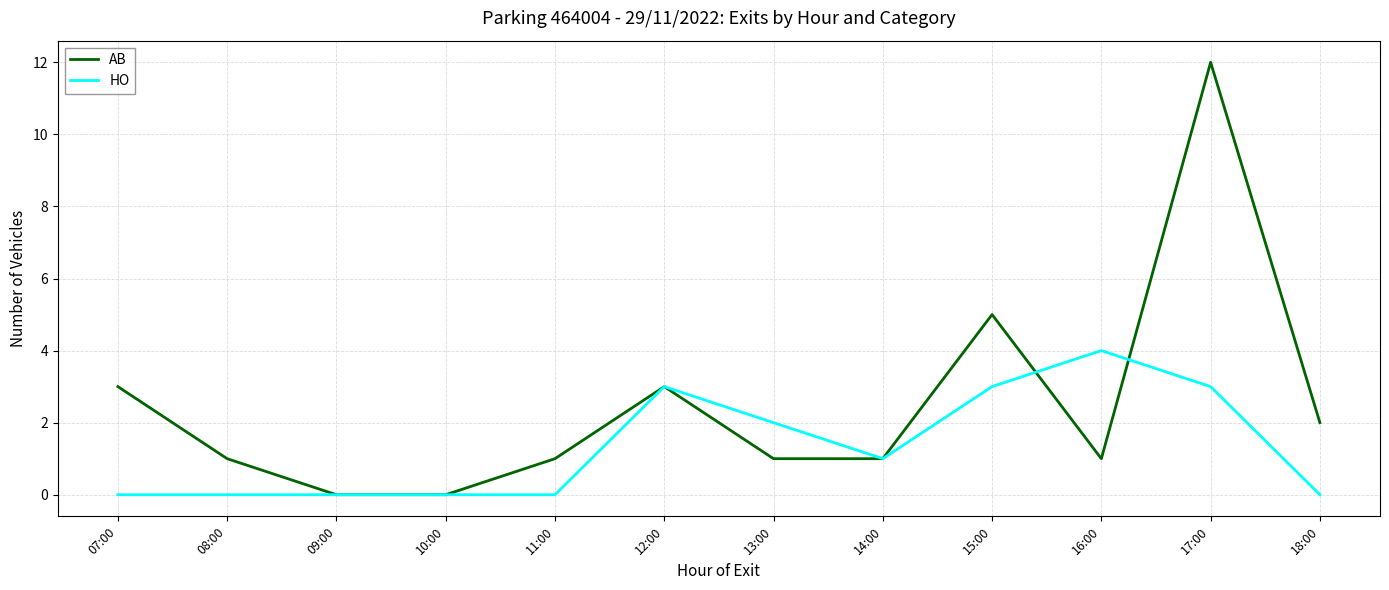

Is this an area chart (filled region under the line)?

No